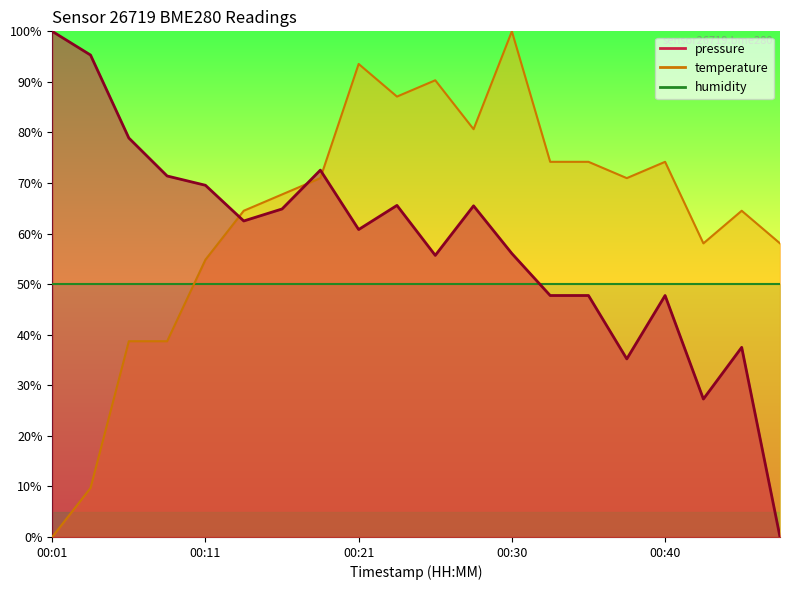

At which label is pressure closest to 50?

00:33